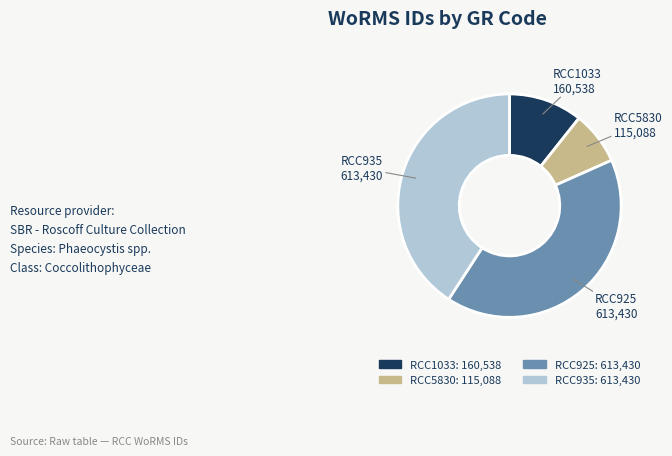

Which slice is the smallest?

RCC5830